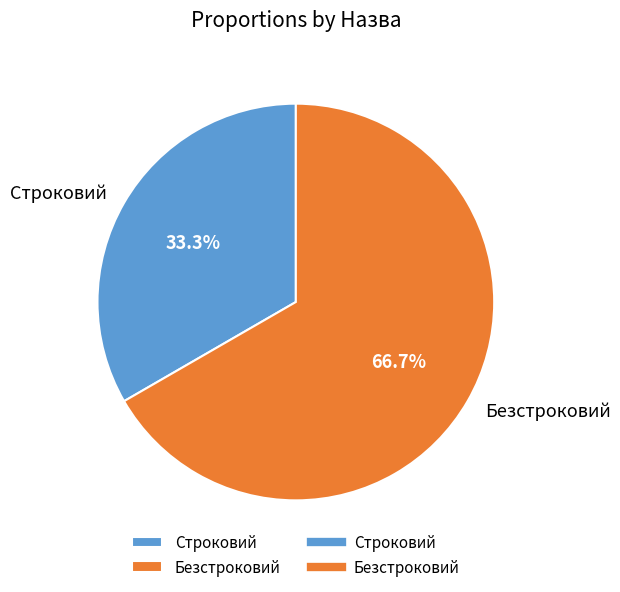

What is the largest slice in the pie chart?

Безстроковий